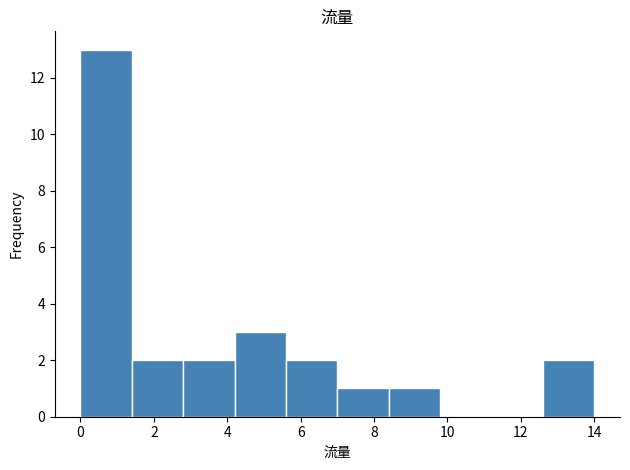

Reading left to right, transcribe this chart: for each bar, give the range it covers on the x-axis and its height. The values are not printed on the chart, so give them approximately, as read against the axis.

0.0 to 1.4: 13
1.4 to 2.8: 2
2.8 to 4.2: 2
4.2 to 5.6: 3
5.6 to 7.0: 2
7.0 to 8.4: 1
8.4 to 9.8: 1
9.8 to 11.2: 0
11.2 to 12.6: 0
12.6 to 14.0: 2